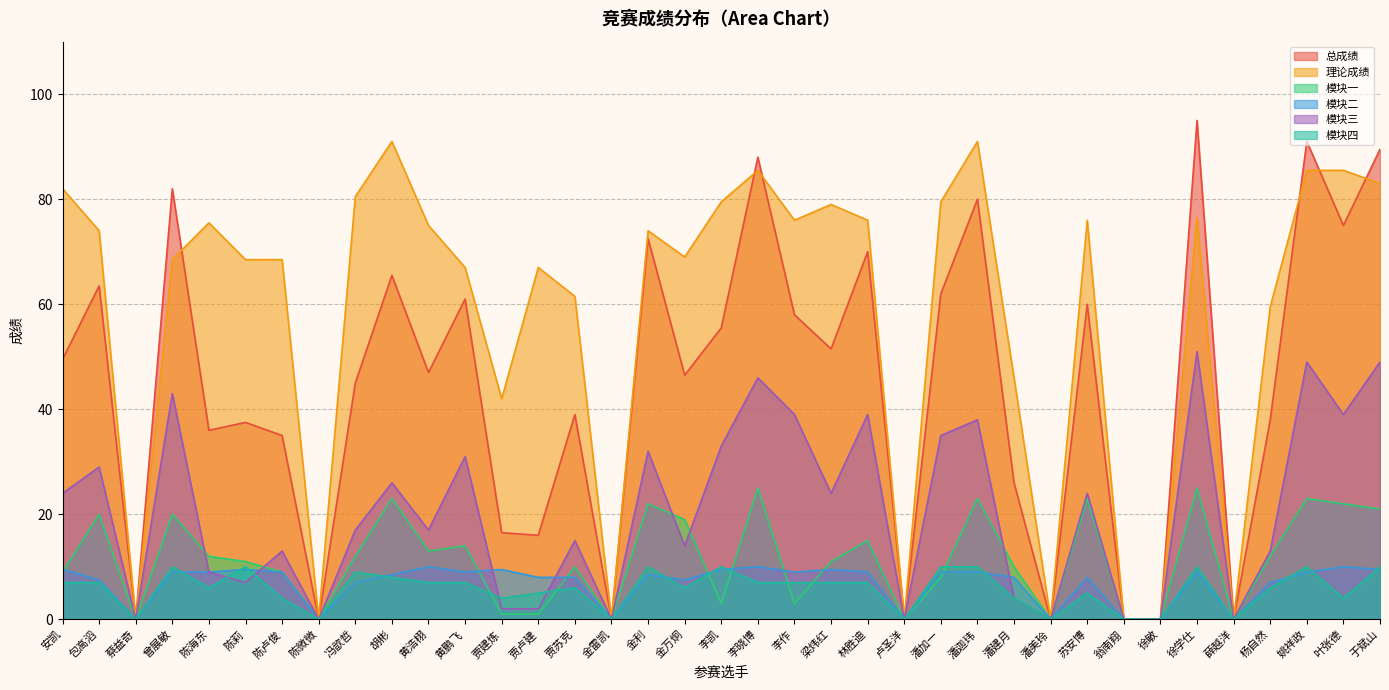

True or false: 总成绩 and 模块一 intersect in this chart.

False